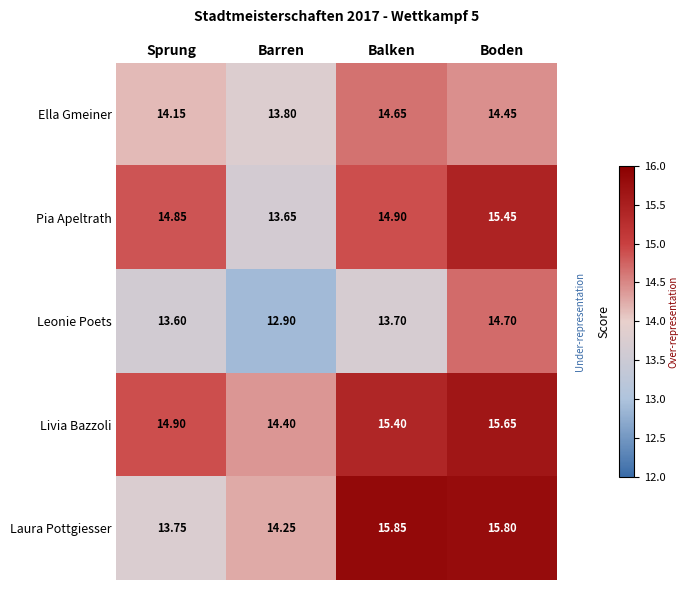

Which series changed the most between Sprung and Barren?

Pia Apeltrath